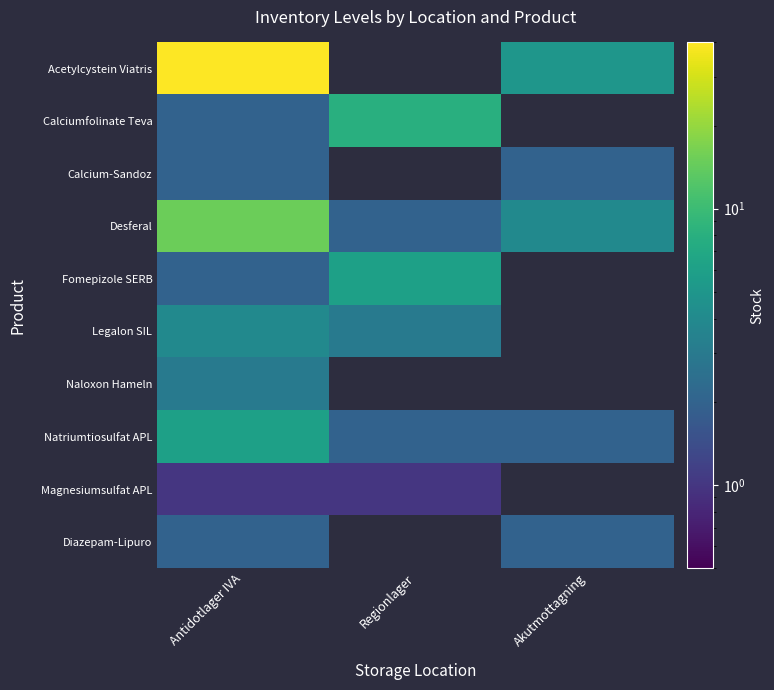

Reading right to left, what are all the values shown in this chart?

Acetylcystein Viatris: Akutmottagning=5	Regionlager=0	Antidotlager IVA=40
Calciumfolinate Teva: Akutmottagning=0	Regionlager=8	Antidotlager IVA=2
Calcium-Sandoz: Akutmottagning=2	Regionlager=0	Antidotlager IVA=2
Desferal: Akutmottagning=4	Regionlager=2	Antidotlager IVA=15
Fomepizole SERB: Akutmottagning=0	Regionlager=6	Antidotlager IVA=2
Legalon SIL: Akutmottagning=0	Regionlager=3	Antidotlager IVA=4
Naloxon Hameln: Akutmottagning=0	Regionlager=0	Antidotlager IVA=3
Natriumtiosulfat APL: Akutmottagning=2	Regionlager=2	Antidotlager IVA=6
Magnesiumsulfat APL: Akutmottagning=0	Regionlager=1	Antidotlager IVA=1
Diazepam-Lipuro: Akutmottagning=2	Regionlager=0	Antidotlager IVA=2